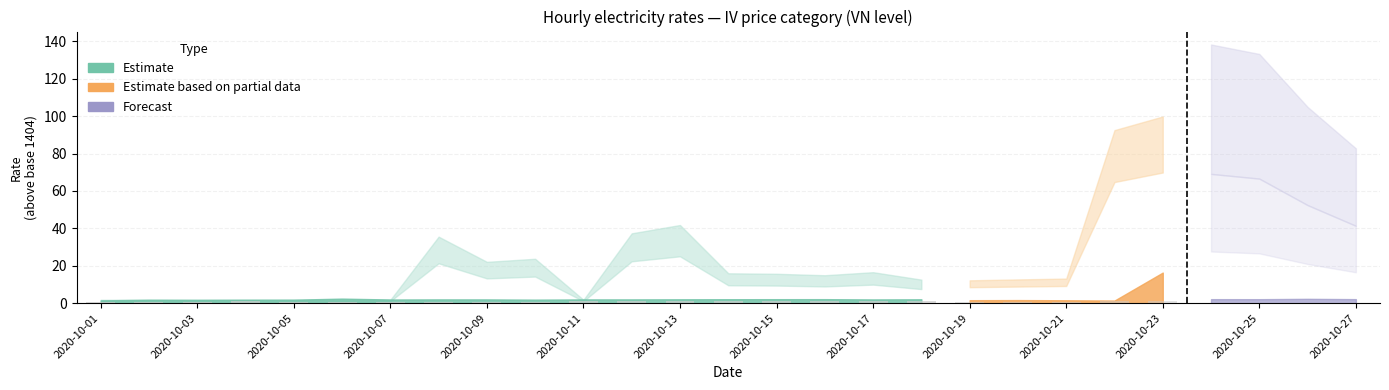

The value at 2020-10-11 is 0.9. True or false?

True